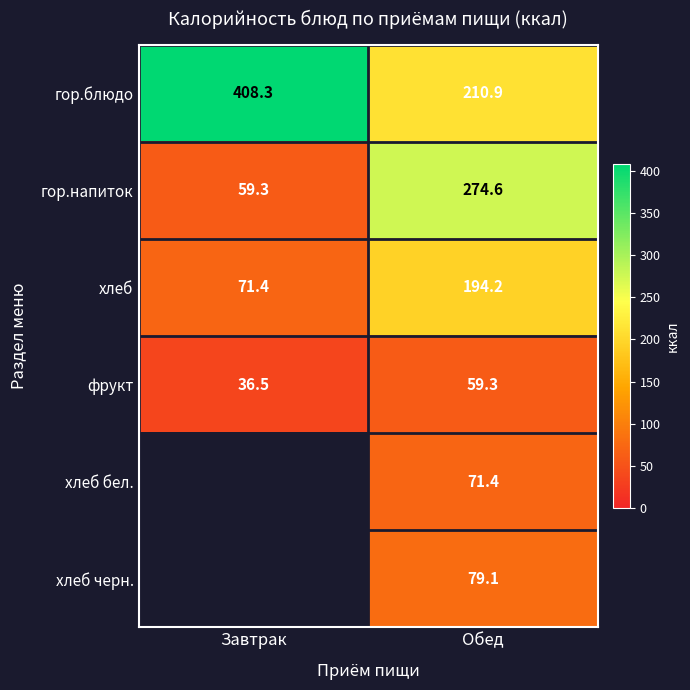

What is the spread (max minus min) of values at Обед?

215.3